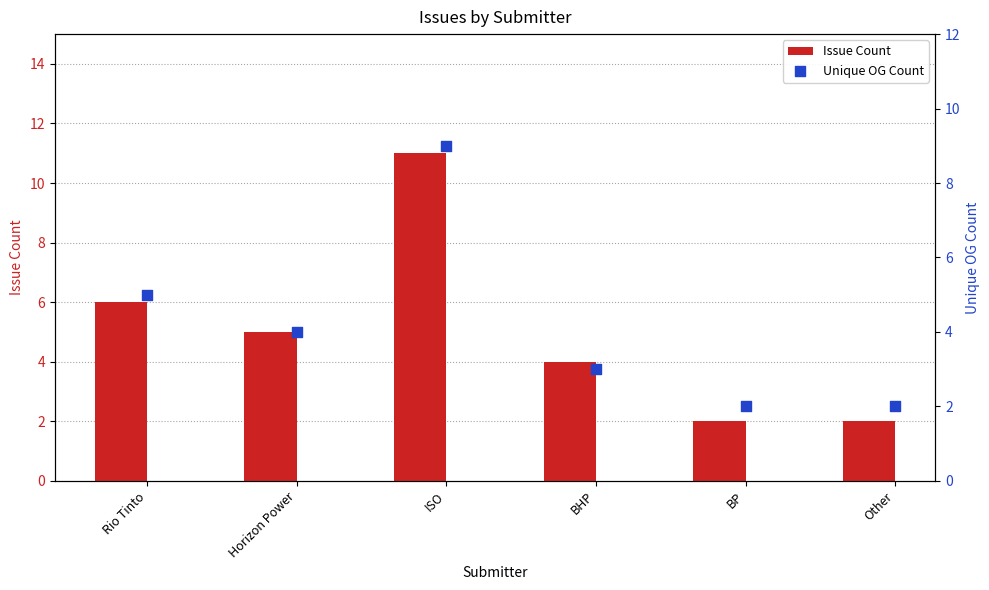

At which category is the sum across all series the highest?

ISO